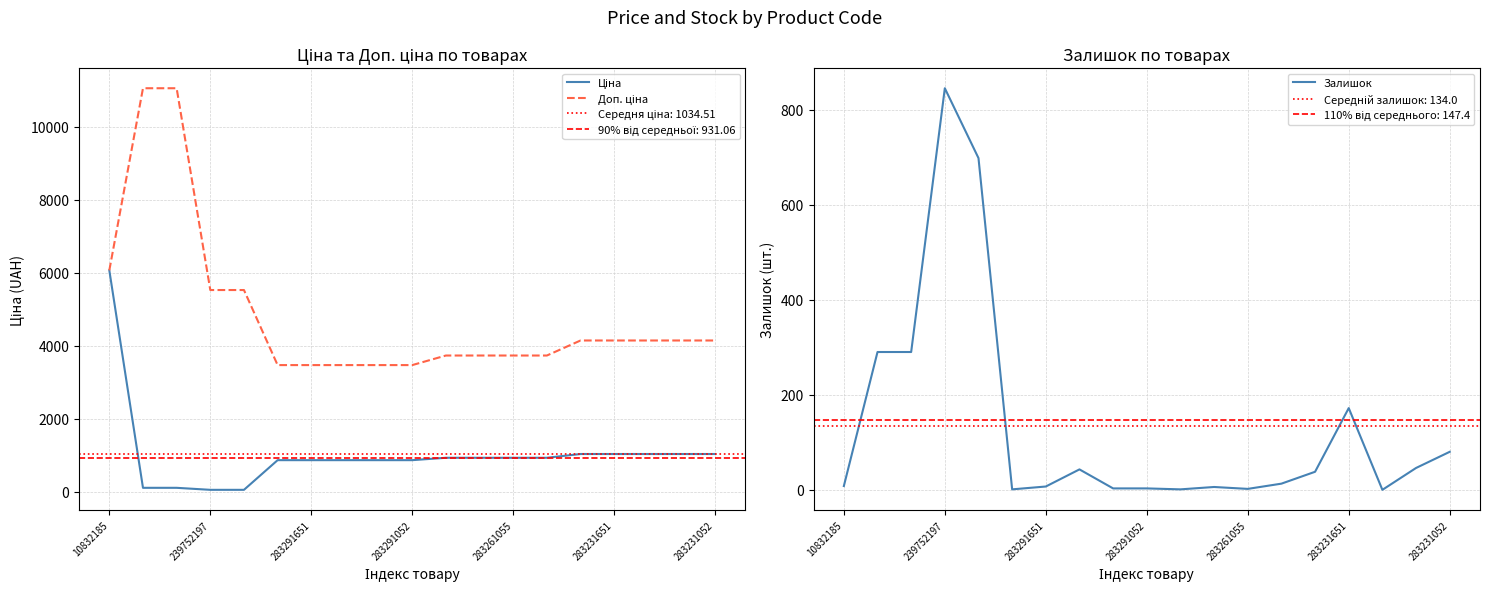

At which label does Залишок reach its peak?

239752197